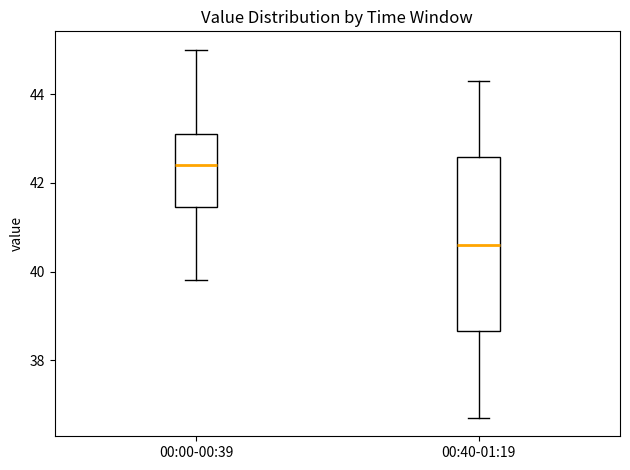

Which box has the lowest median line?

00:40-01:19